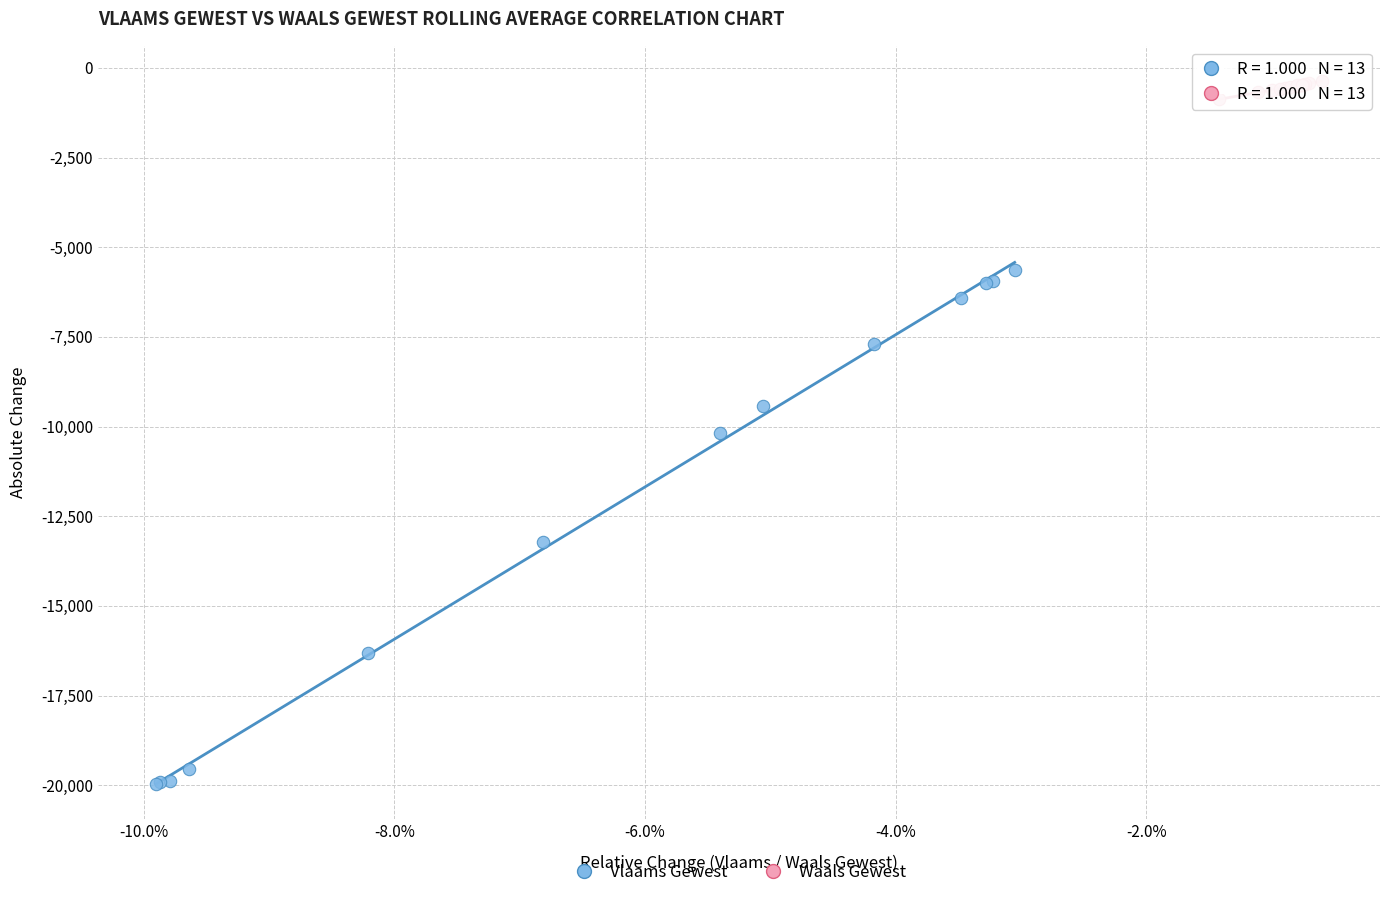

Which series reaches the minimum Y coordinate?

Vlaams Gewest